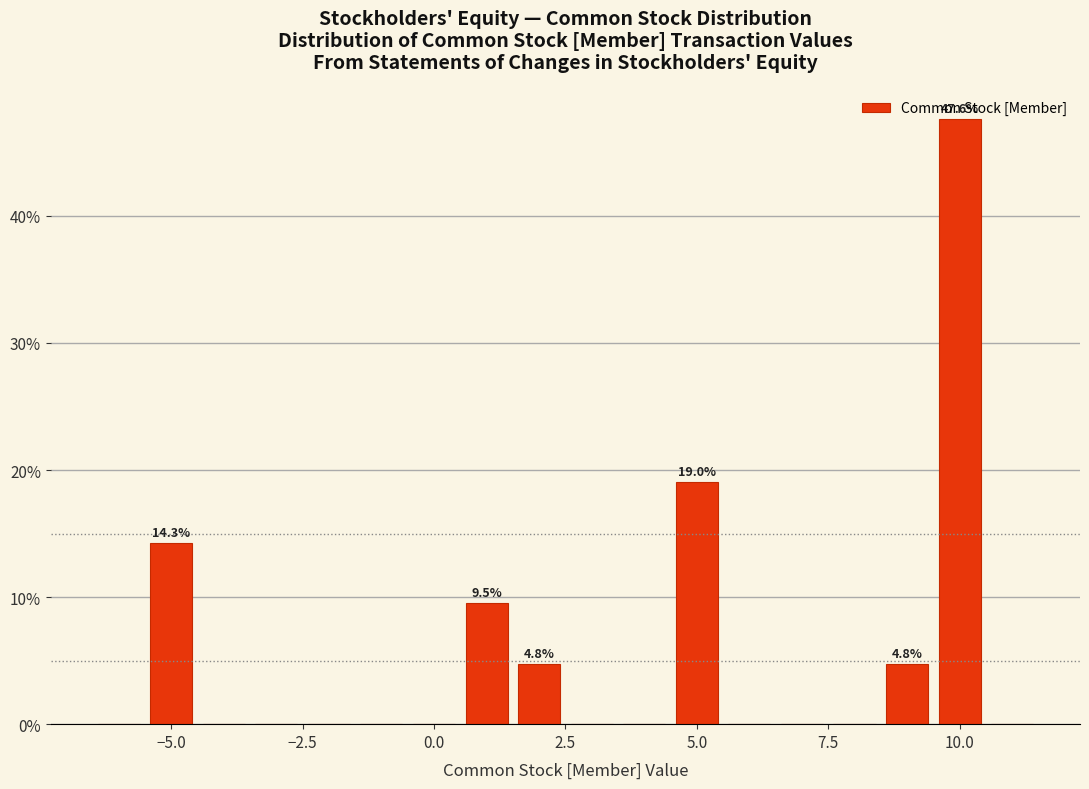

Around what value on the x-axis is the tallest bar? Give the approximate position of its centre, as read against the axis.

10.0